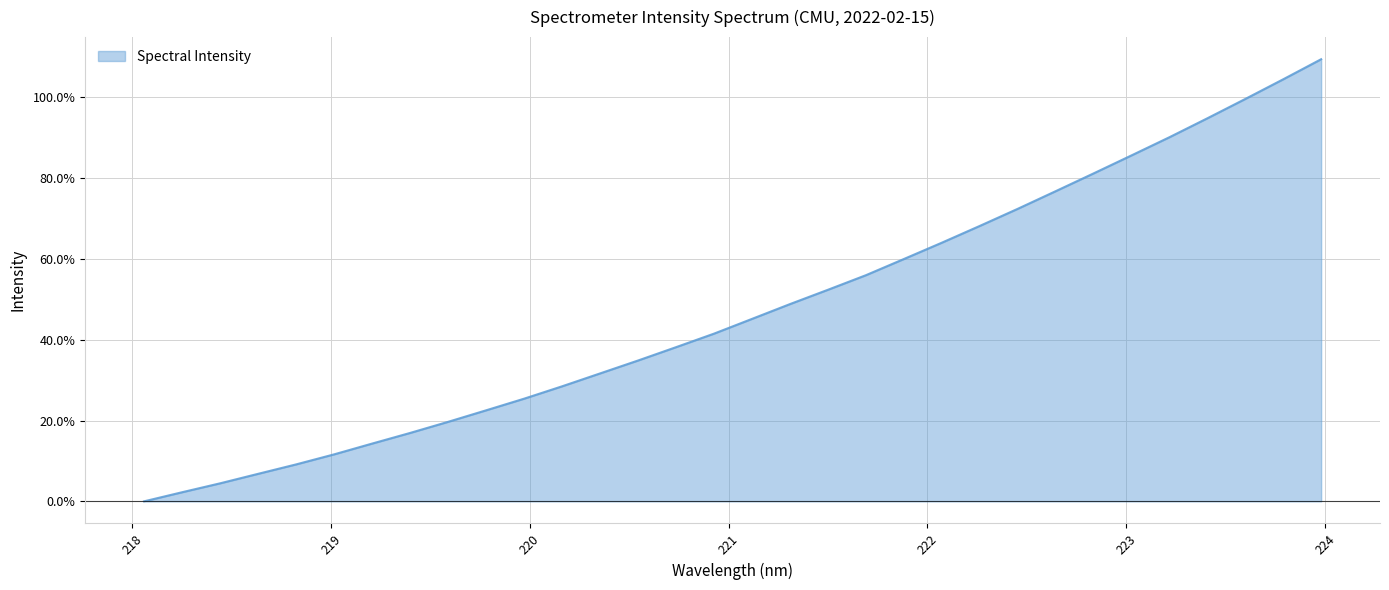

Which category has the lowest value across all series?

218.0596